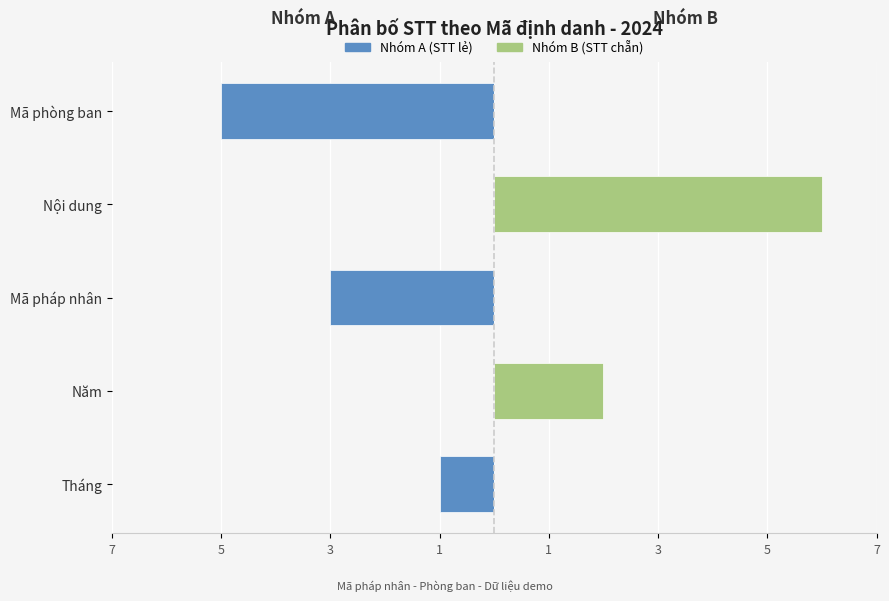

How many distinct data groups are displayed?

2